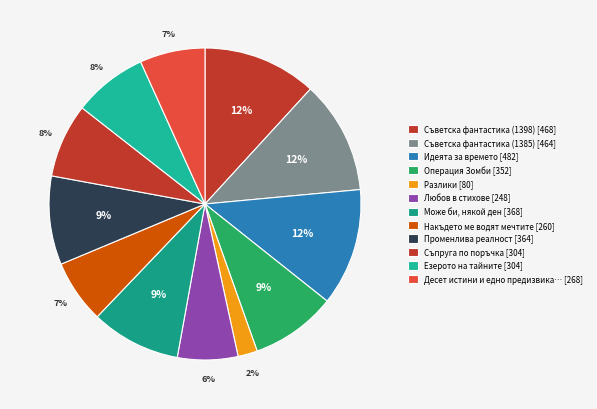

How many slices are in this pie chart?

12